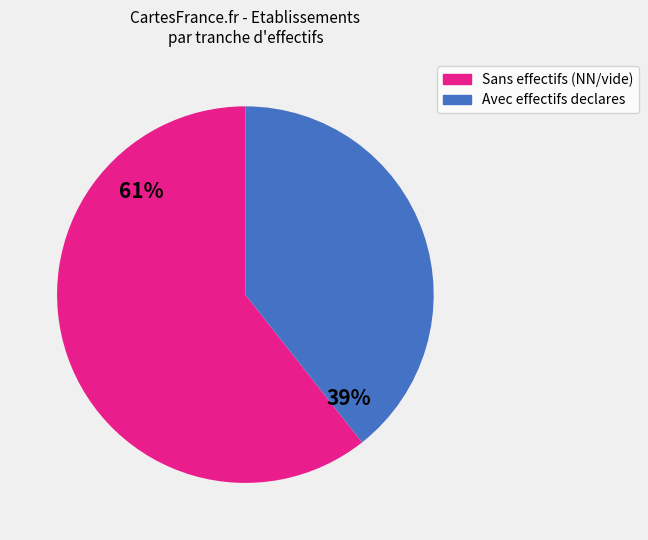

How many slices are in this pie chart?

2